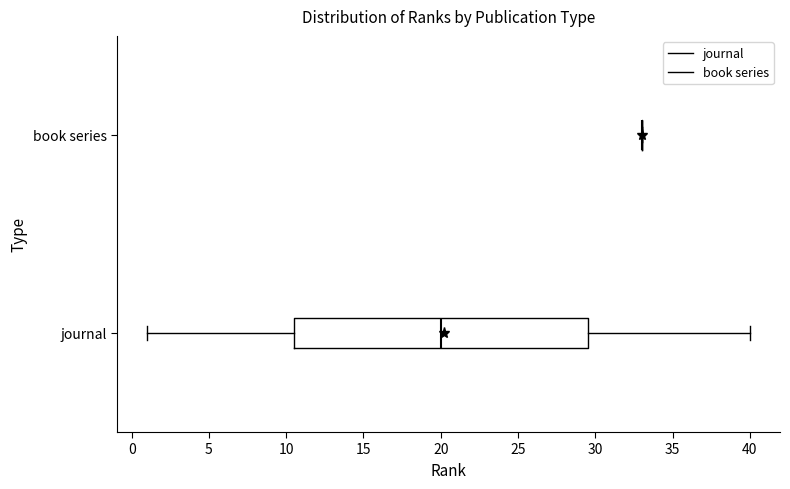

Which box is the widest, from its left edge to its right edge?

journal